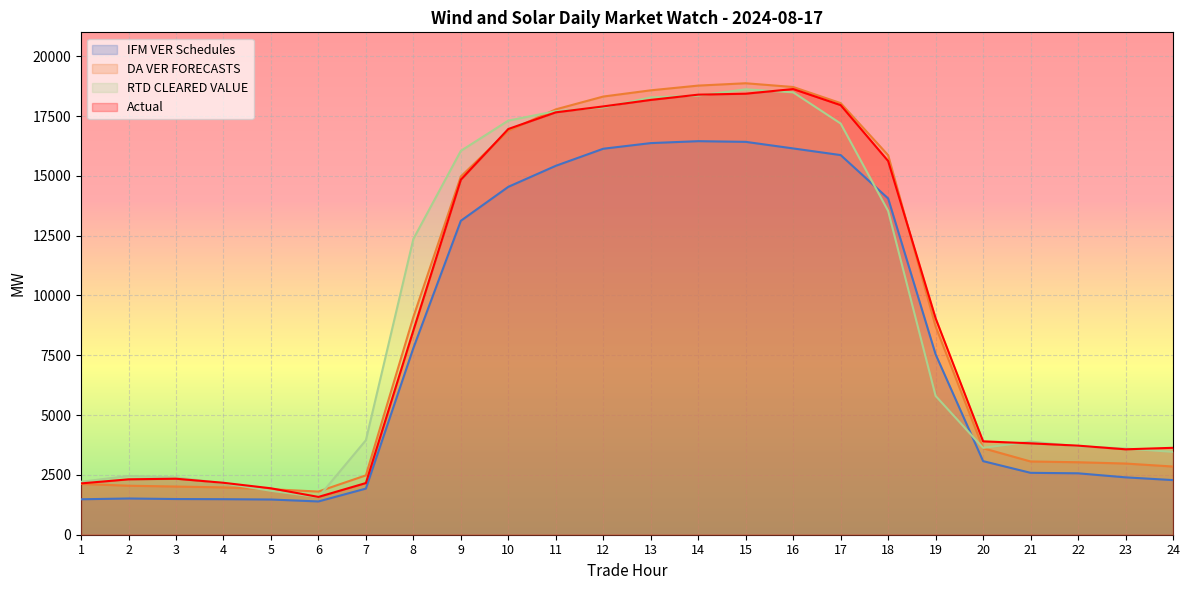

What is the value of the DA VER FORECASTS point at the 12th from the left?

18316.3